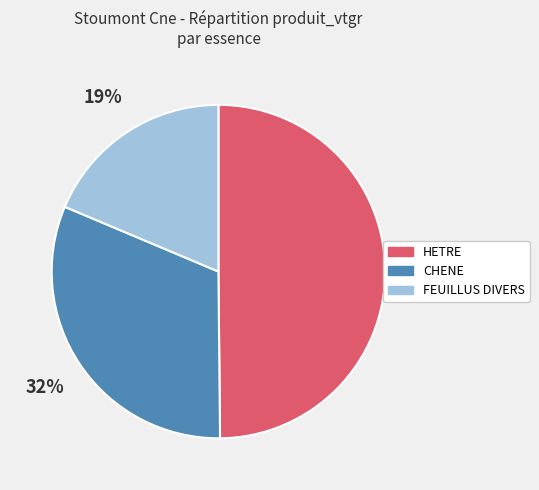

The HETRE slice represents 50% of the pie. True or false?

True